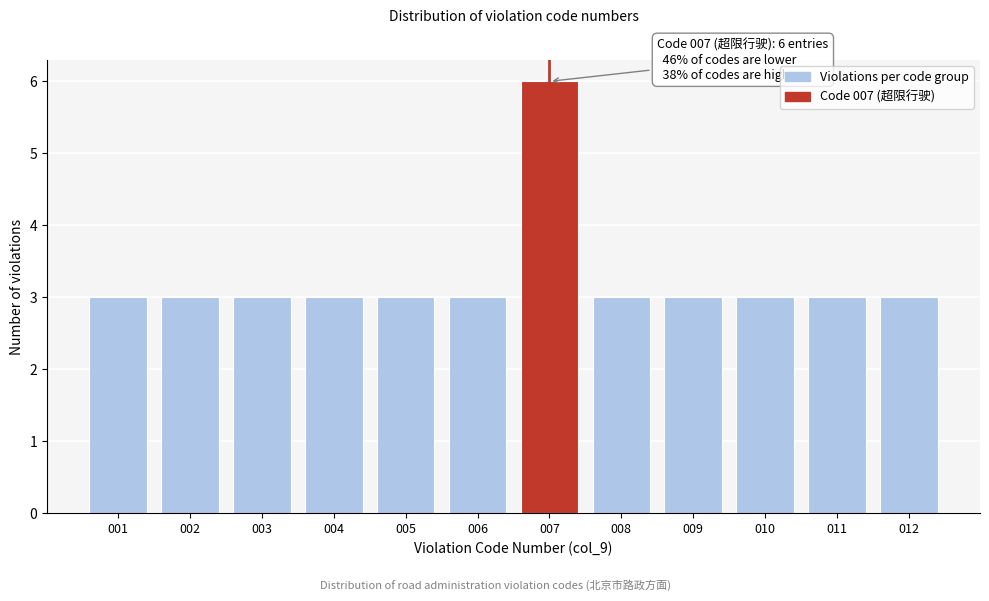

Over which range of the x-axis is the bar tallest?

6.5 to 7.5